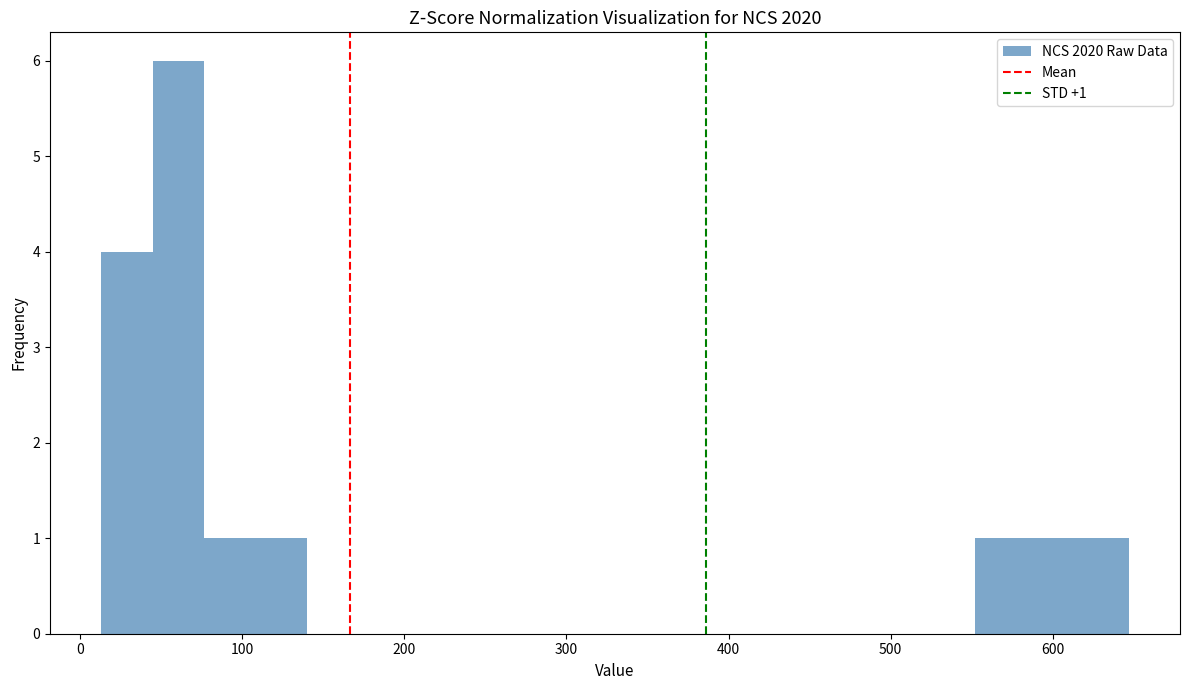

Around what value on the x-axis is the tallest bar? Give the approximate position of its centre, as read against the axis.

60